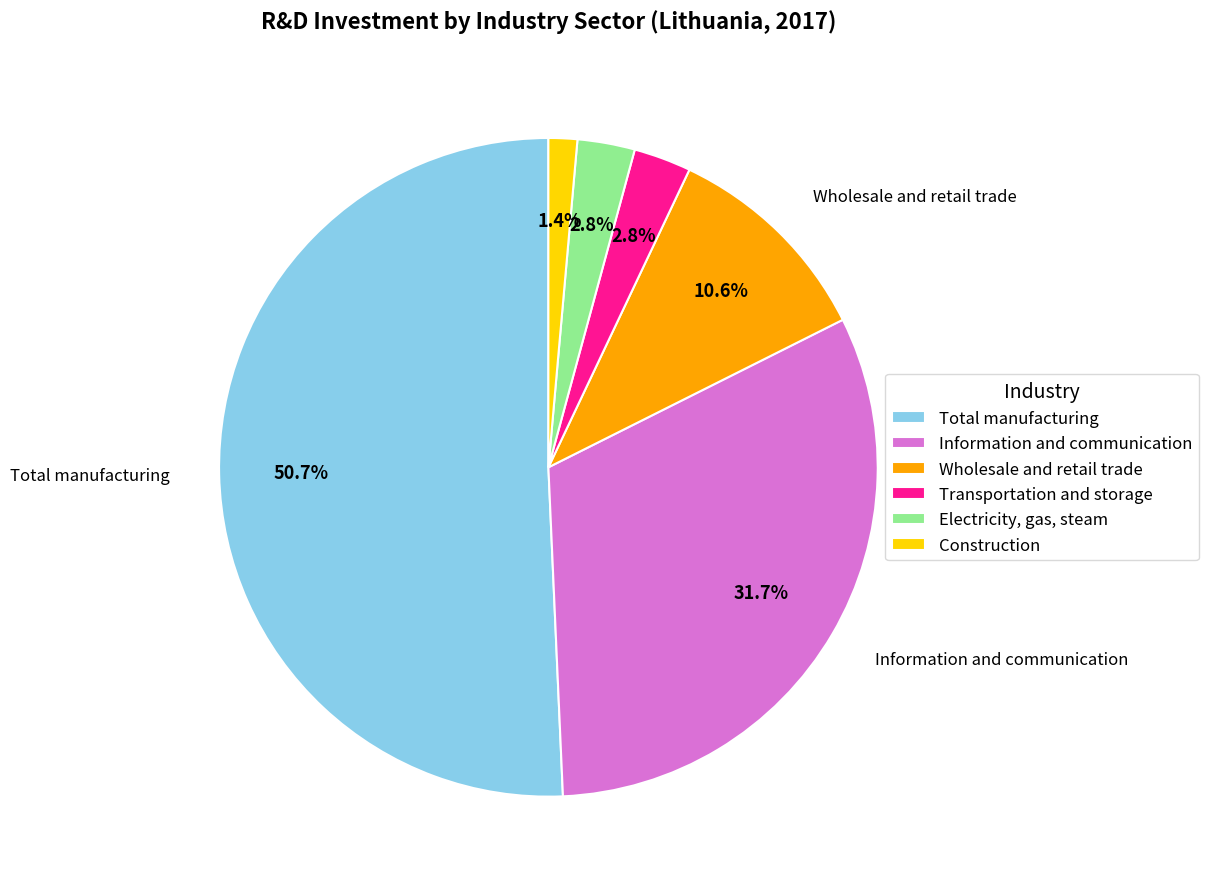

Is Construction the majority of the pie?

No